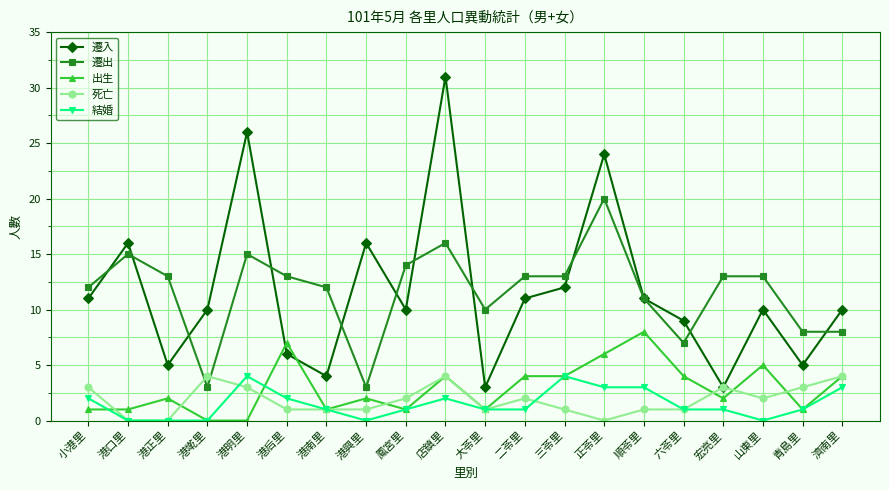

Reading right to left, list all the values displayed in this chart.

遷入: 濟南里=10	青島里=5	山東里=10	宏亮里=3	六苓里=9	順苓里=11	正苓里=24	三苓里=12	二苓里=11	大苓里=3	店鎮里=31	鳳宮里=10	港興里=16	港南里=4	港后里=6	港明里=26	港墘里=10	港正里=5	港口里=16	小港里=11
遷出: 濟南里=8	青島里=8	山東里=13	宏亮里=13	六苓里=7	順苓里=11	正苓里=20	三苓里=13	二苓里=13	大苓里=10	店鎮里=16	鳳宮里=14	港興里=3	港南里=12	港后里=13	港明里=15	港墘里=3	港正里=13	港口里=15	小港里=12
出生: 濟南里=4	青島里=1	山東里=5	宏亮里=2	六苓里=4	順苓里=8	正苓里=6	三苓里=4	二苓里=4	大苓里=1	店鎮里=4	鳳宮里=1	港興里=2	港南里=1	港后里=7	港明里=0	港墘里=0	港正里=2	港口里=1	小港里=1
死亡: 濟南里=4	青島里=3	山東里=2	宏亮里=3	六苓里=1	順苓里=1	正苓里=0	三苓里=1	二苓里=2	大苓里=1	店鎮里=4	鳳宮里=2	港興里=1	港南里=1	港后里=1	港明里=3	港墘里=4	港正里=0	港口里=0	小港里=3
結婚: 濟南里=3	青島里=1	山東里=0	宏亮里=1	六苓里=1	順苓里=3	正苓里=3	三苓里=4	二苓里=1	大苓里=1	店鎮里=2	鳳宮里=1	港興里=0	港南里=1	港后里=2	港明里=4	港墘里=0	港正里=0	港口里=0	小港里=2